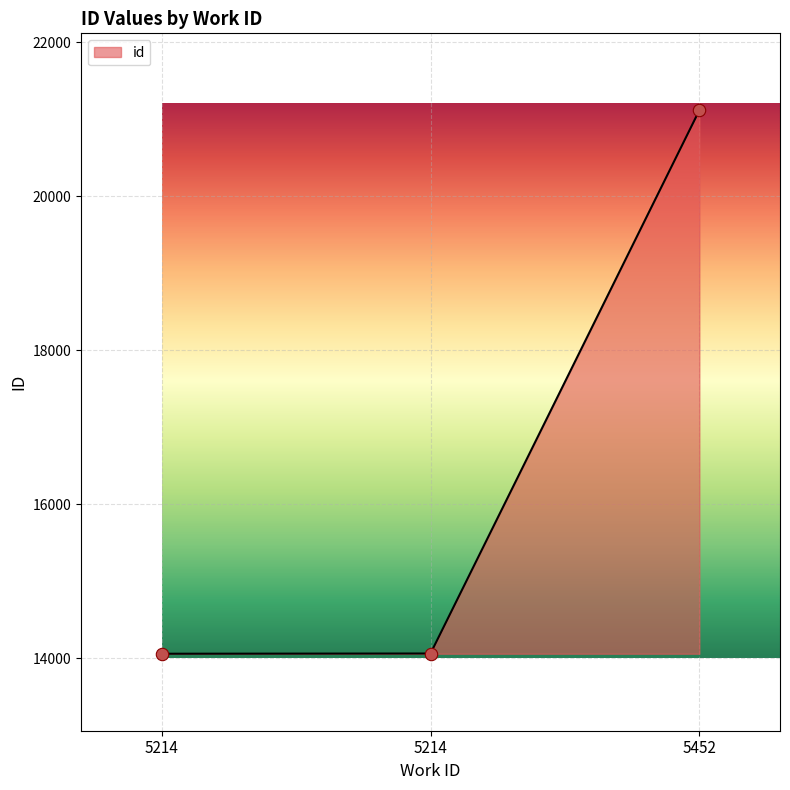

How many lines are shown in the chart?

1